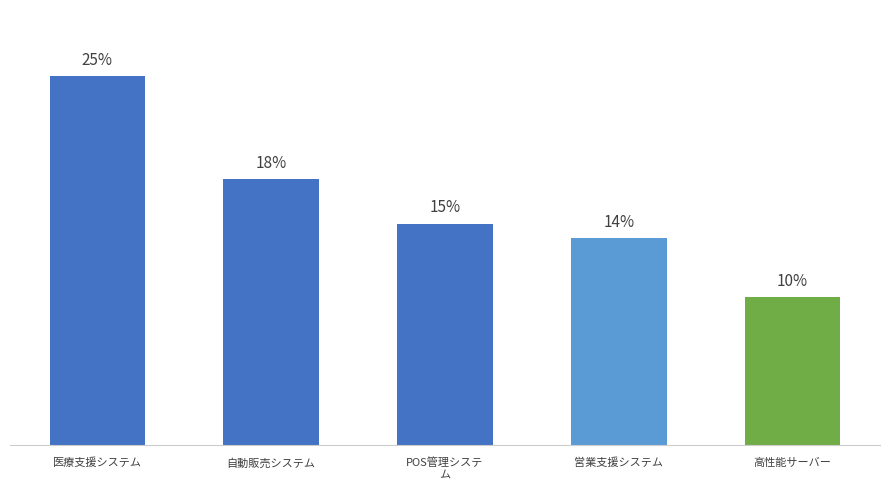

How many series are shown in this chart?

1